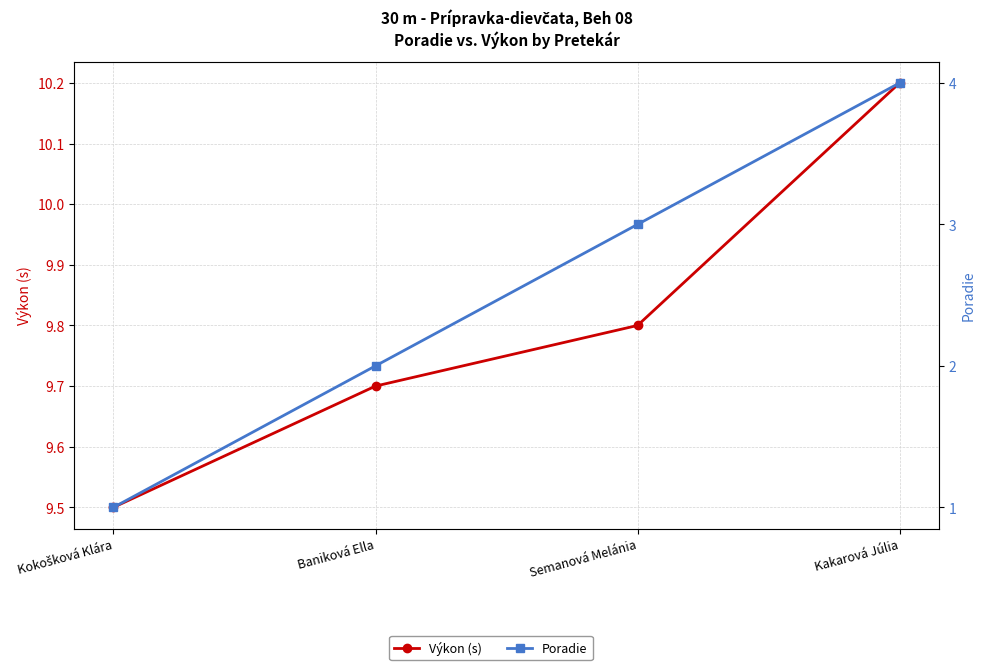

Between Kokošková Klára and Baniková Ella, which series saw the biggest shift?

Poradie